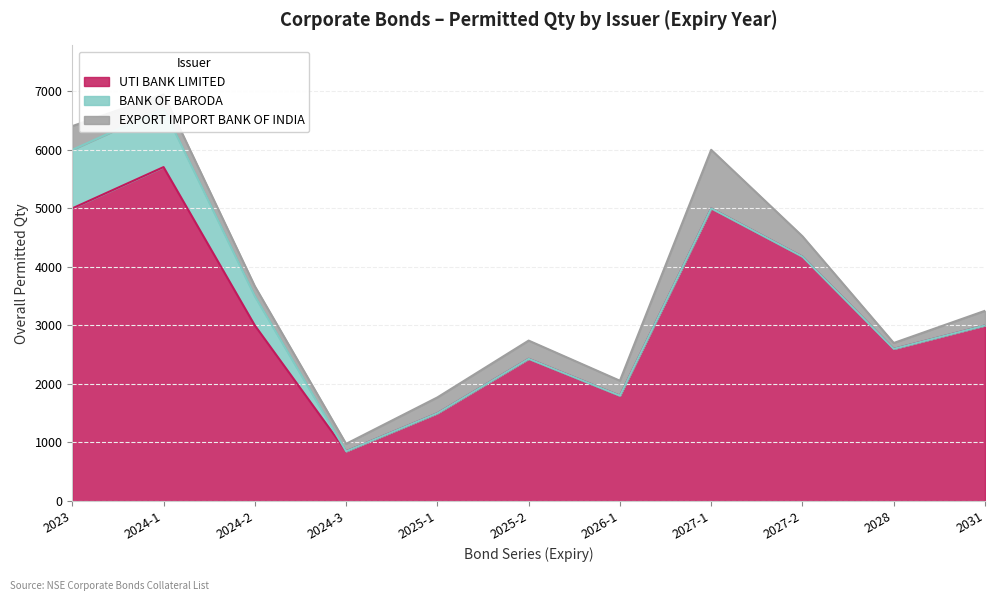

Which series has the widest spread of values?

UTI BANK LIMITED